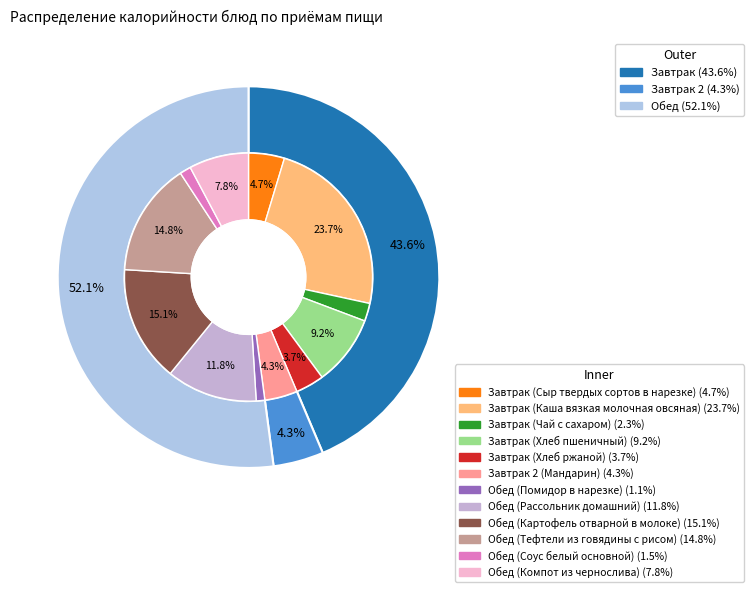

Which slice is the smallest?

Обед (Помидор в нарезке)